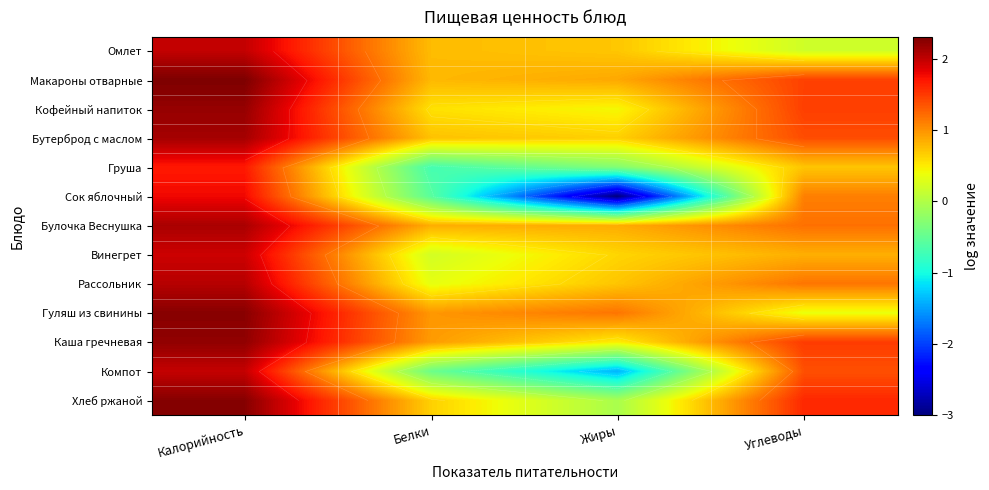

Which category has the lowest value in the Груша series?

Белки